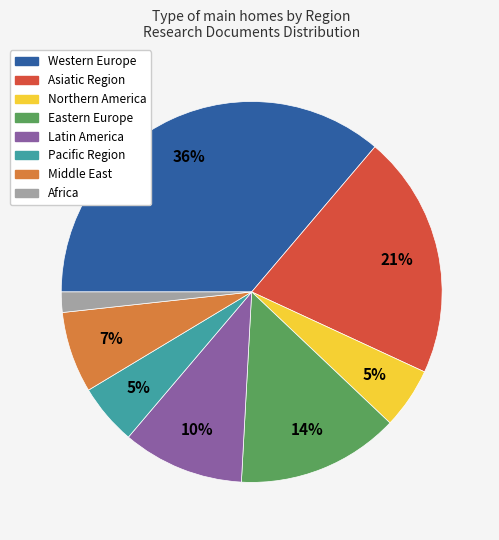

The Middle East slice represents 7% of the pie. True or false?

True